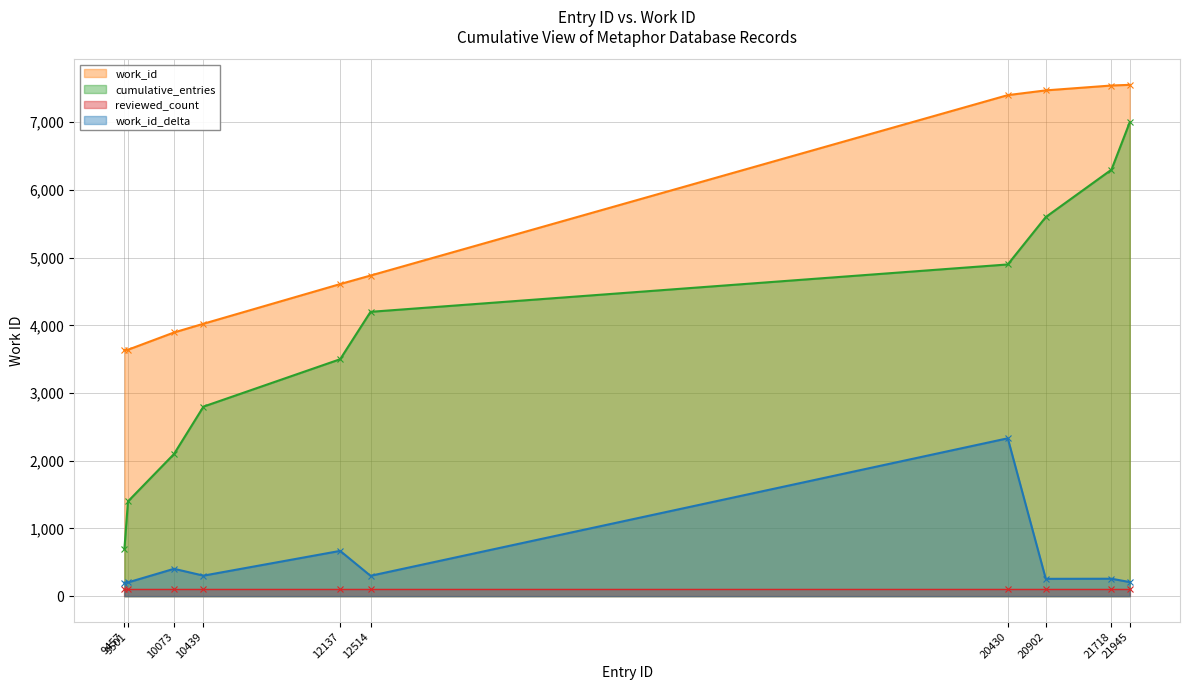

The chart shows a value of 3640 at 9501. True or false?

True